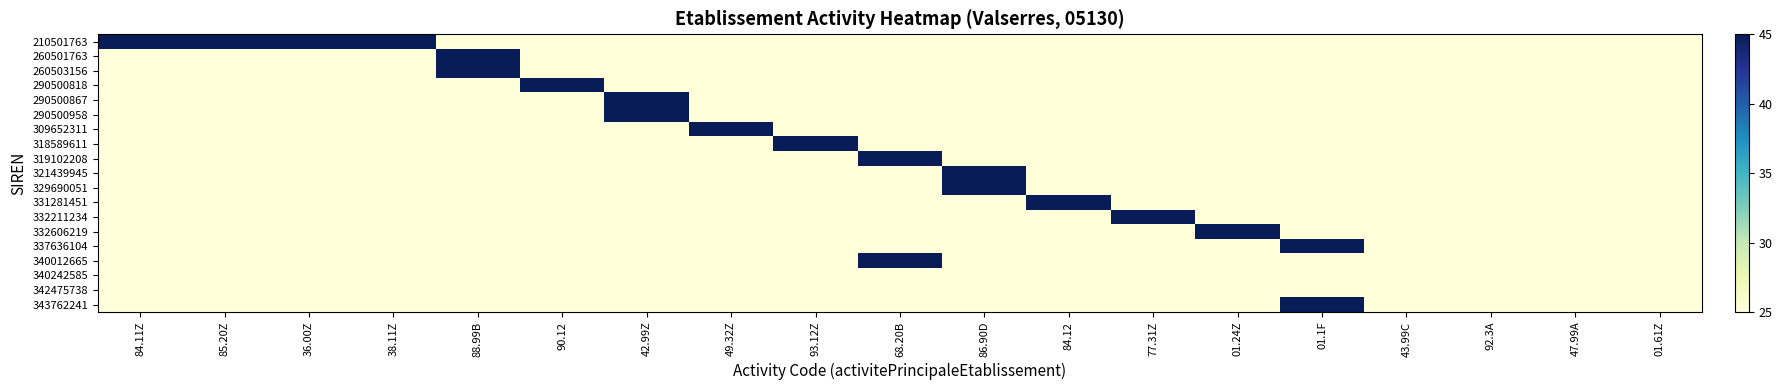

At 84.11Z, list the series in order from smallest to largest.

260501763, 260503156, 290500818, 290500867, 290500958, 309652311, 318589611, 319102208, 321439945, 329690051, 331281451, 332211234, 332606219, 337636104, 340012665, 340242585, 342475738, 343762241, 210501763